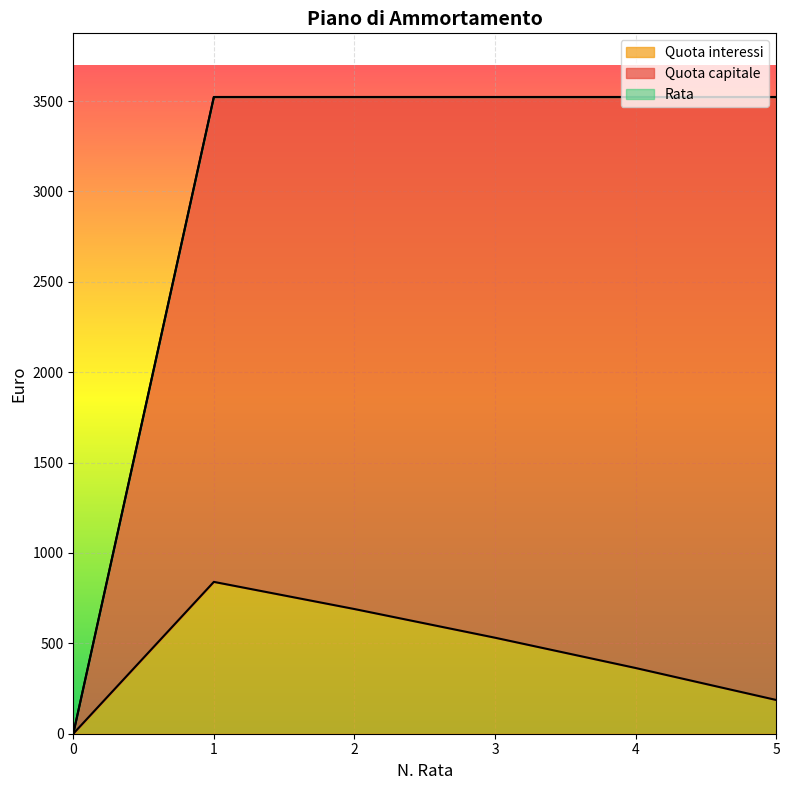

Does the chart display data point markers on the line(s)?

No